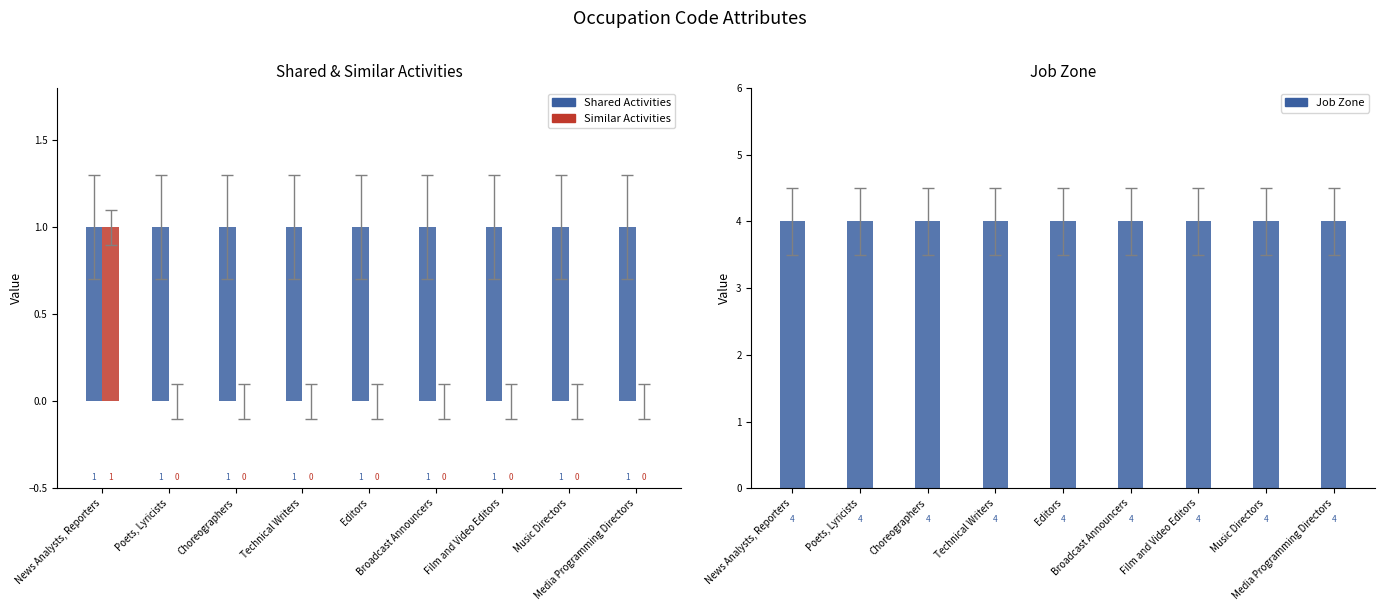

At which label is Shared Activities closest to 1?

News Analysts, Reporters